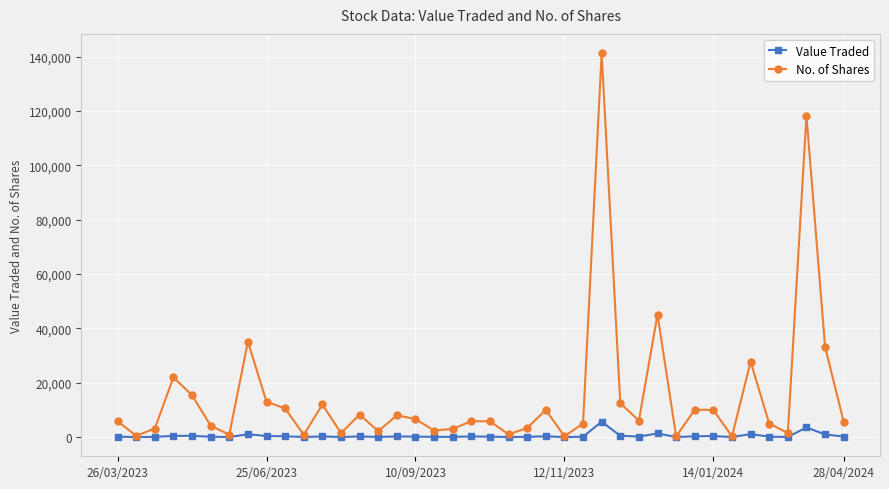

At how many categories does at least one series exceed 109976?

2